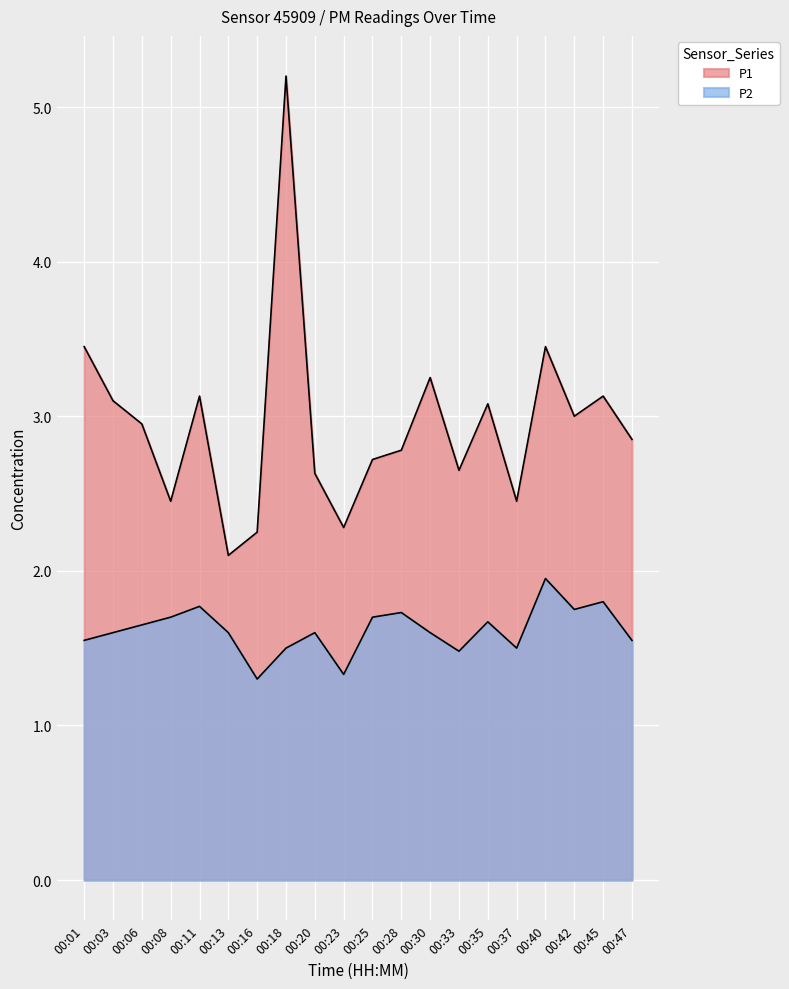

Rank the series by their maximum value, from lowest to highest.

P2, P1